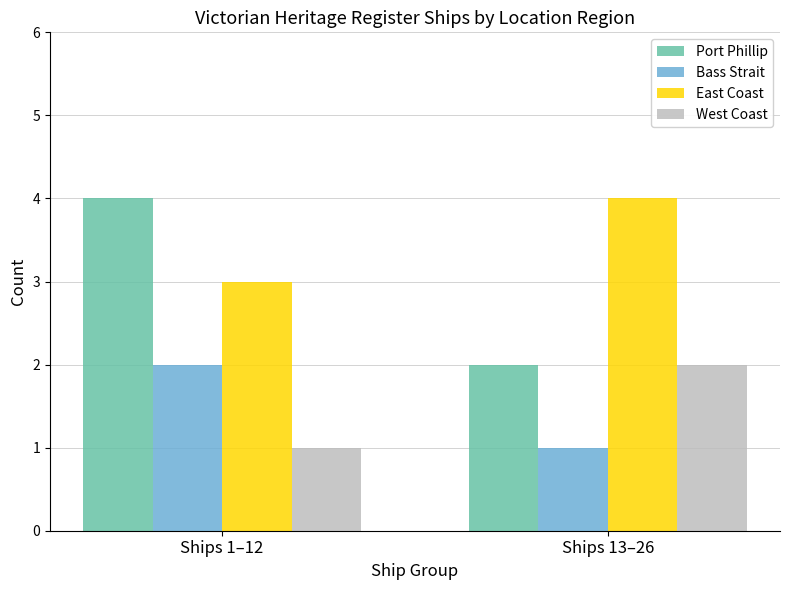

How many data points in East Coast are less than 4?

1